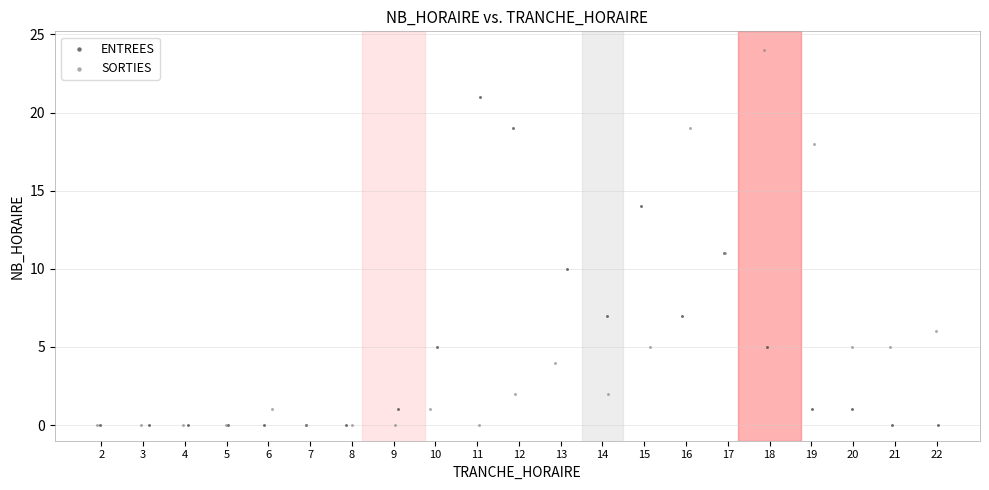

Which series has the widest spread of Y values?

SORTIES